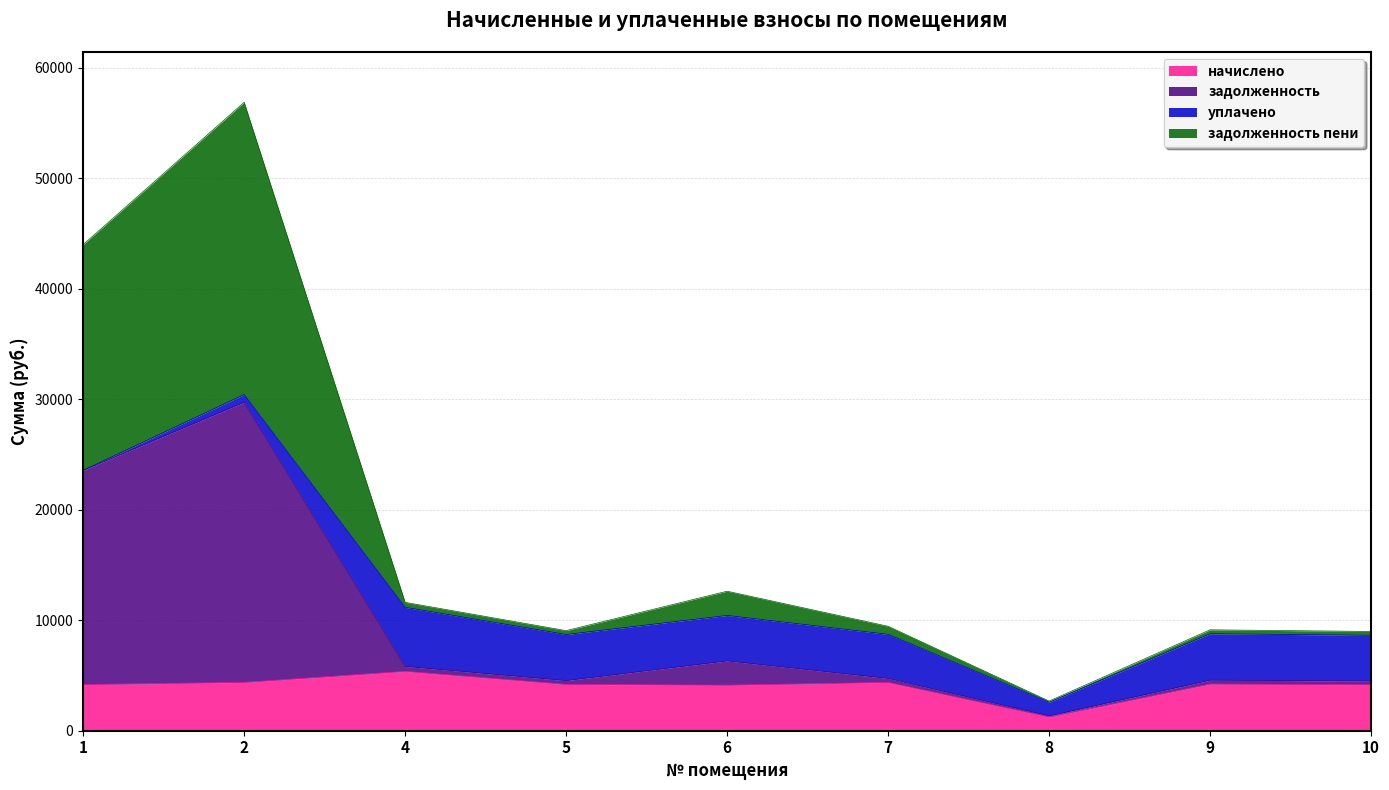

At which label does задолженность пени first exceed 9453?

1